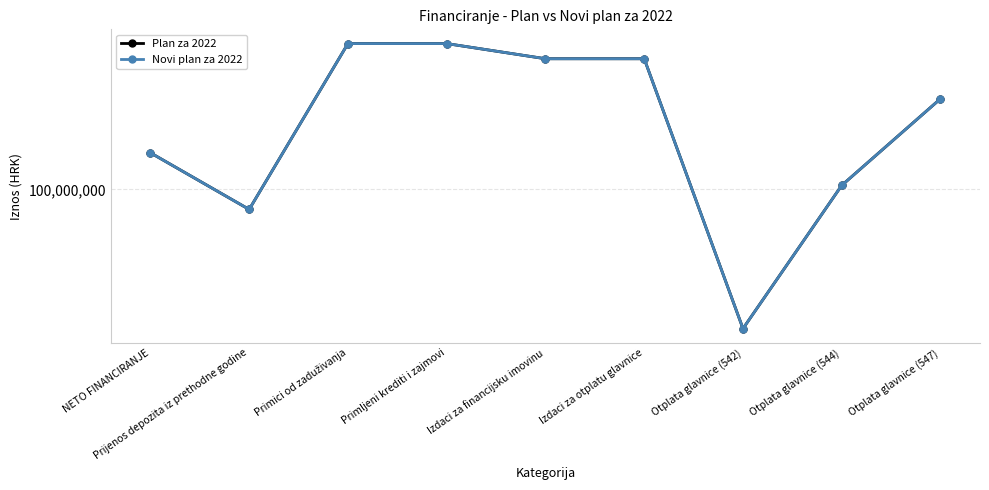

List the labels in order of Plan za 2022 value, smallest first.

Otplata glavnice (542), Prijenos depozita iz prethodne godine, Otplata glavnice (544), NETO FINANCIRANJE, Otplata glavnice (547), Izdaci za financijsku imovinu, Izdaci za otplatu glavnice, Primici od zaduživanja, Primljeni krediti i zajmovi